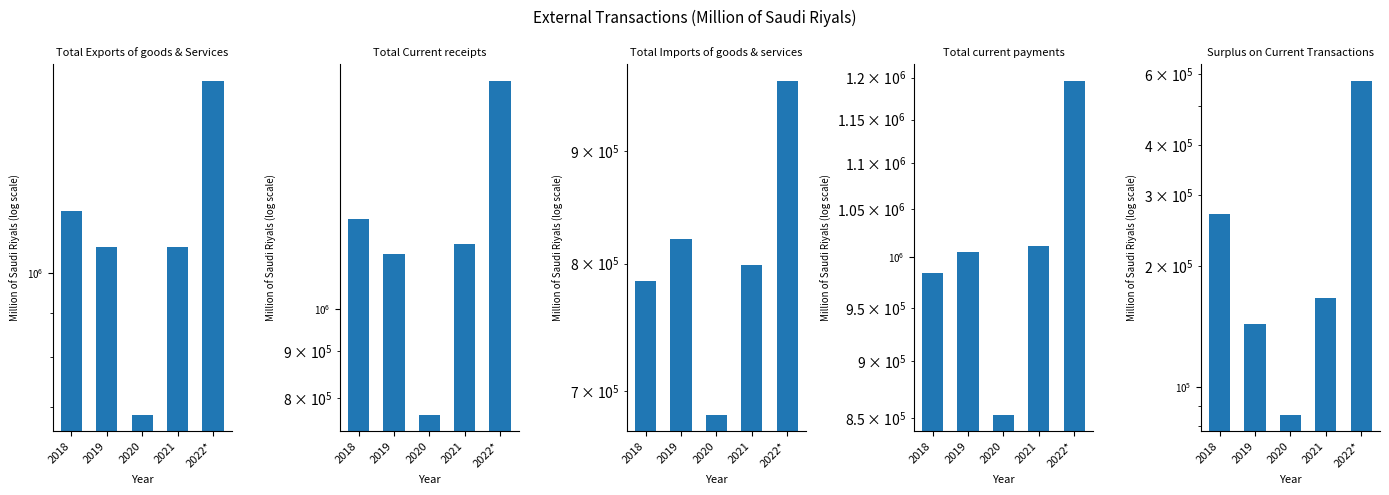

What is the label of the 4th bar from the left?

2021